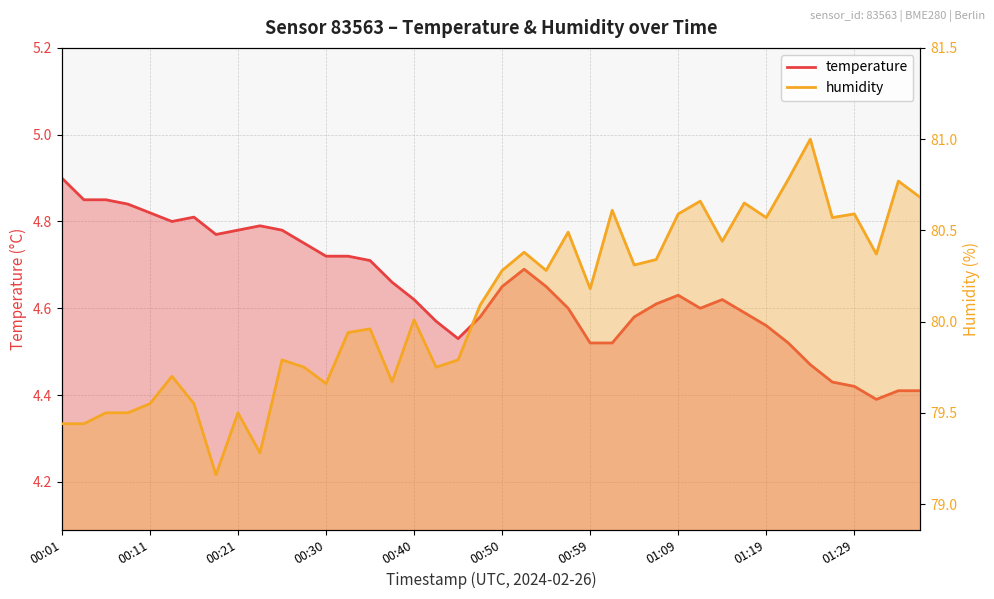

Is the value of temperature at 00:35 greater than the value of humidity at 00:04?

No